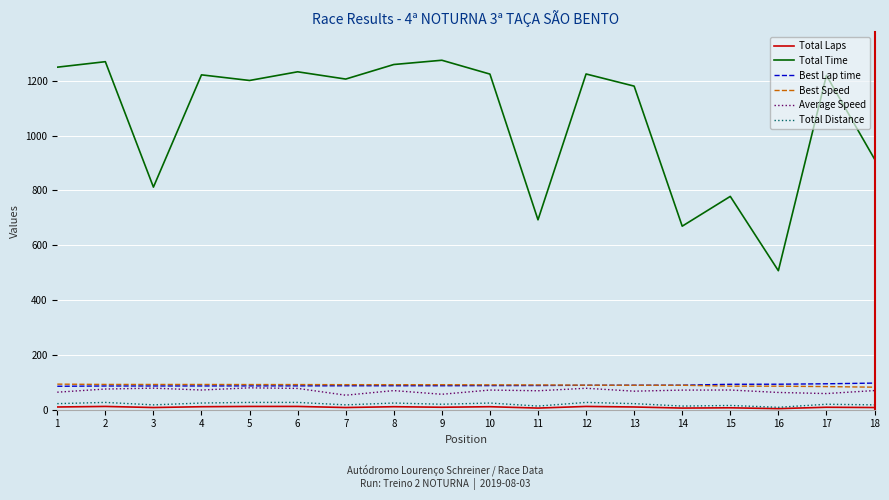

Which series has the largest total across all categories?

Total Time